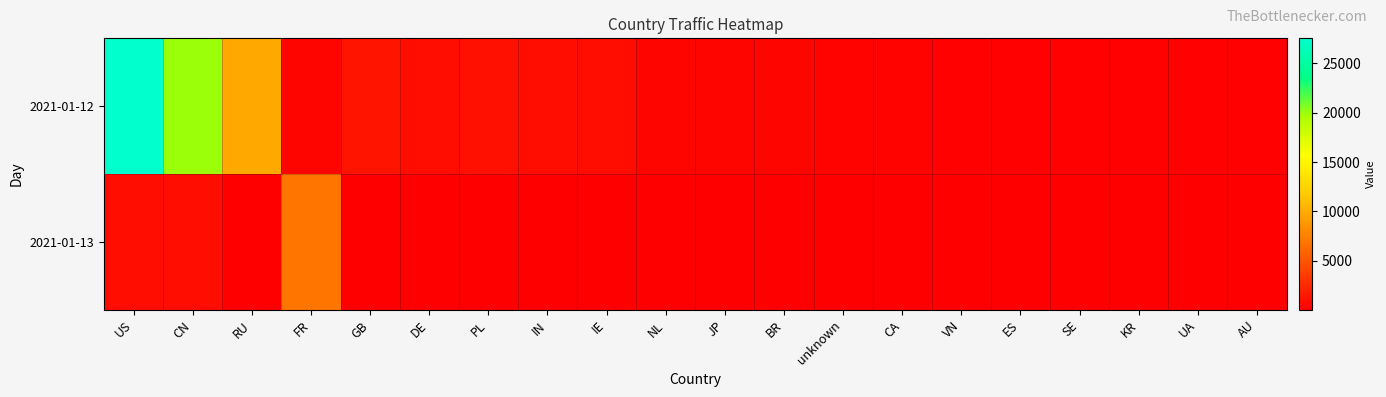

Which series has the largest total across all categories?

2021-01-12